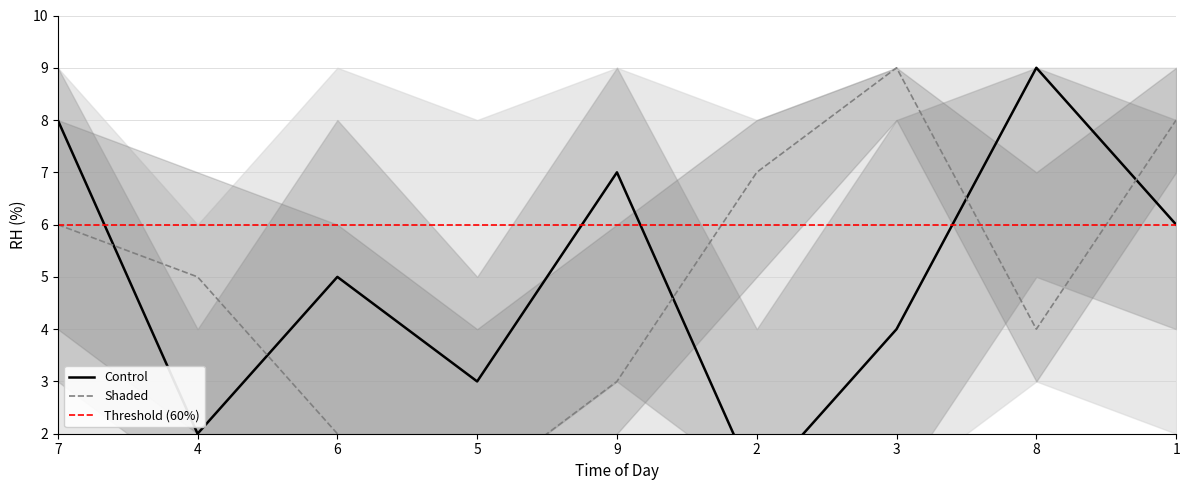

What position from the left is 2?

6